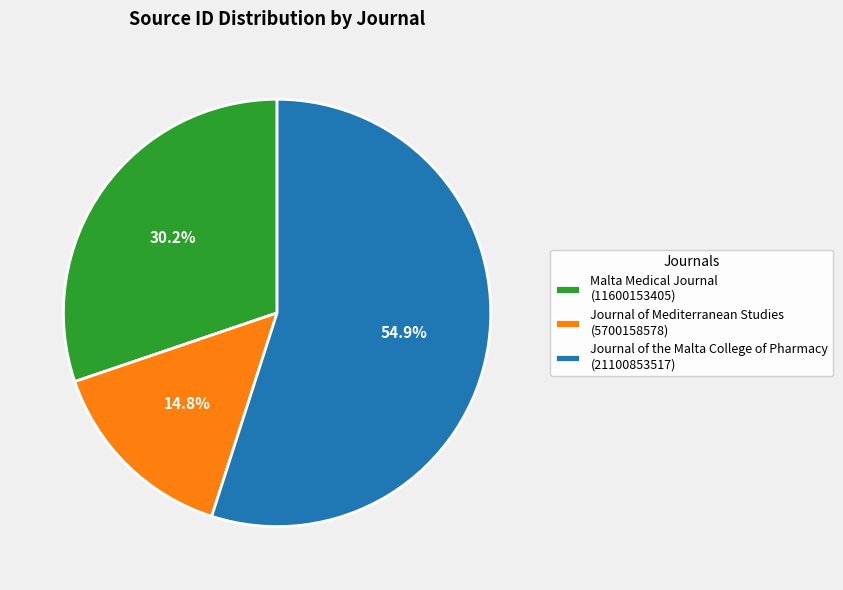

Do Journal of Mediterranean Studies and Malta Medical Journal together represent more than half of the pie?

No